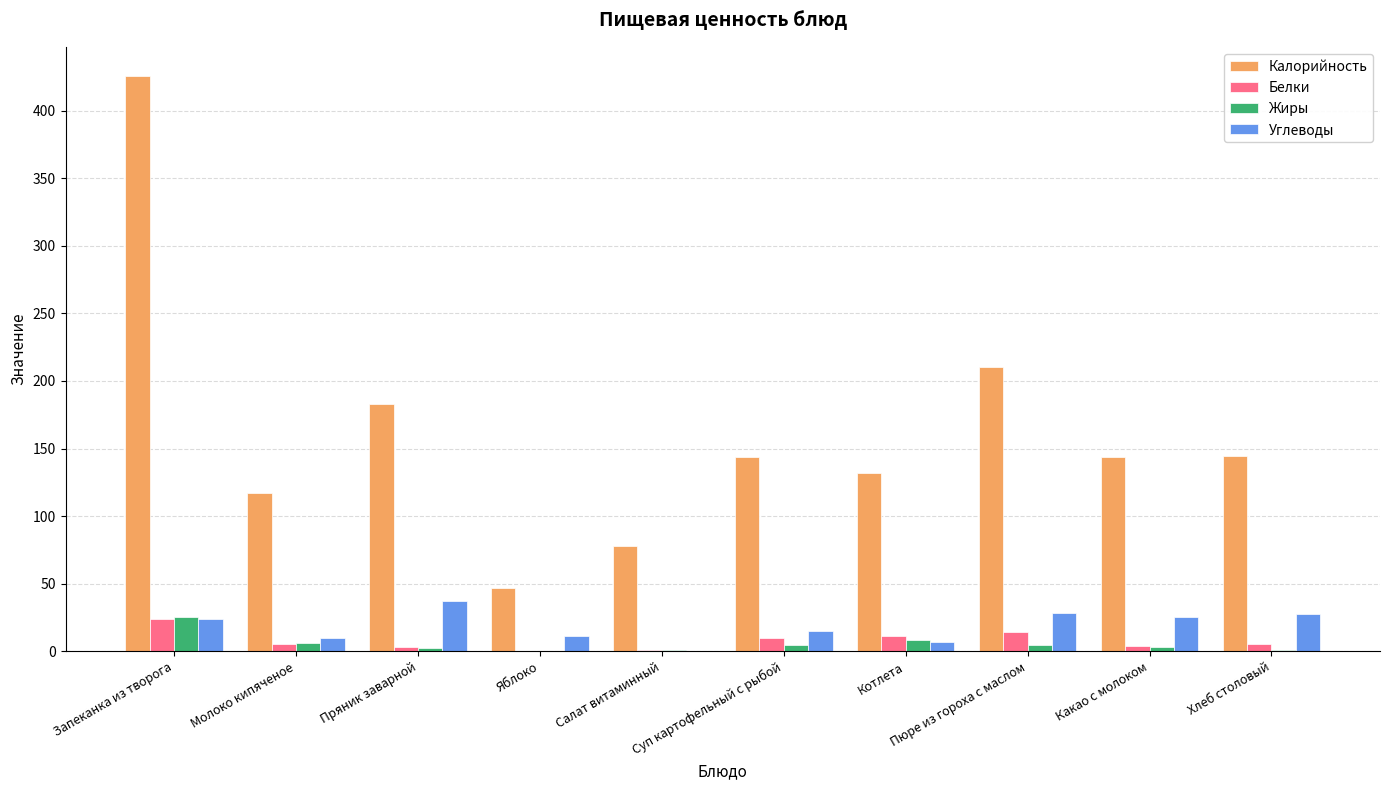

What value does the Жиры series have at Котлета?

8.0